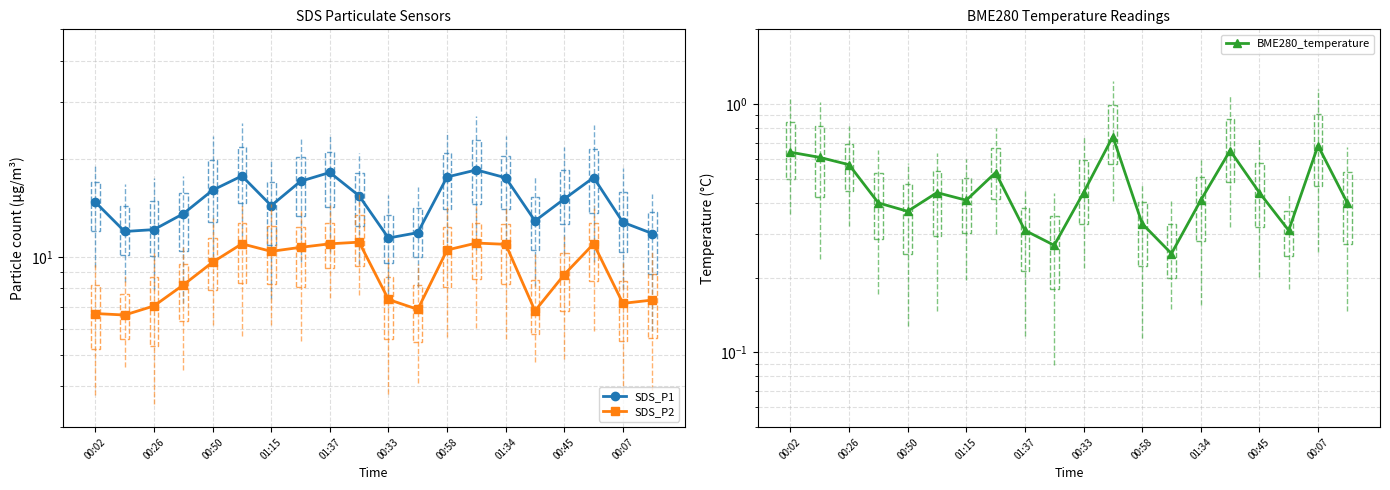

What is the sum of all BME280_temperature values?

9.2